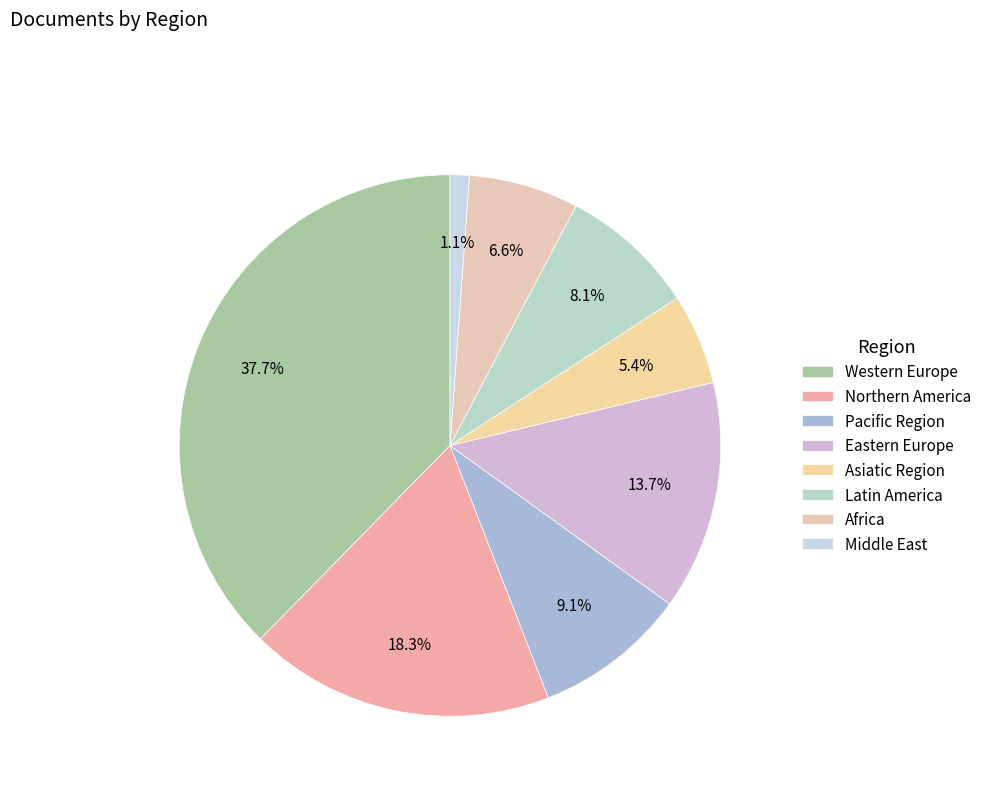

Which category has the biggest portion of the pie?

Western Europe